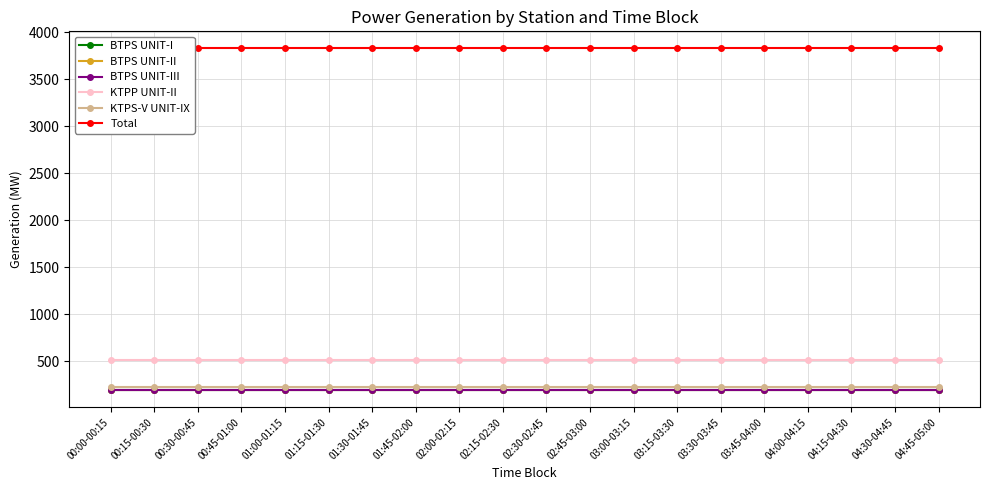

How many lines are shown in the chart?

6